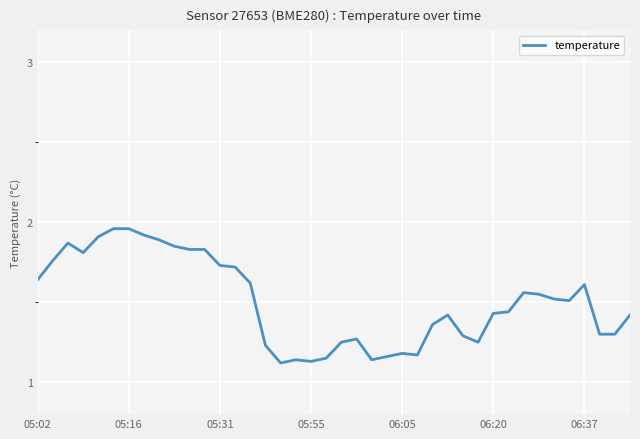

Does the chart have visible grid lines?

Yes